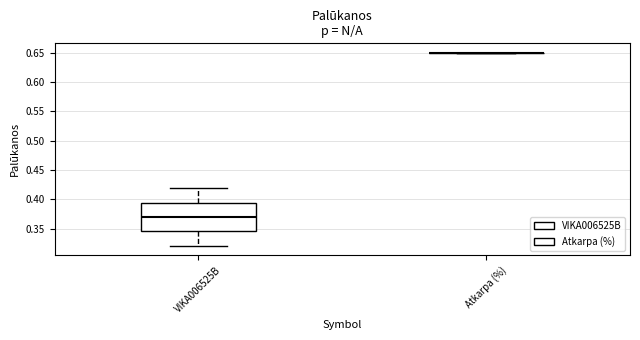

Reading left to right, transcribe this box plot: for each box, give where its median line is, the range the box spans, and where its two whiskers end, as read against the y-axis. The values are not printed on the chart, so give them approximately, as read against the axis.

VIKA006525B: median 0.370, box 0.345 to 0.395, whiskers 0.320 to 0.420
Atkarpa (%): box collapsed to a line at 0.650, whiskers 0.650 to 0.650